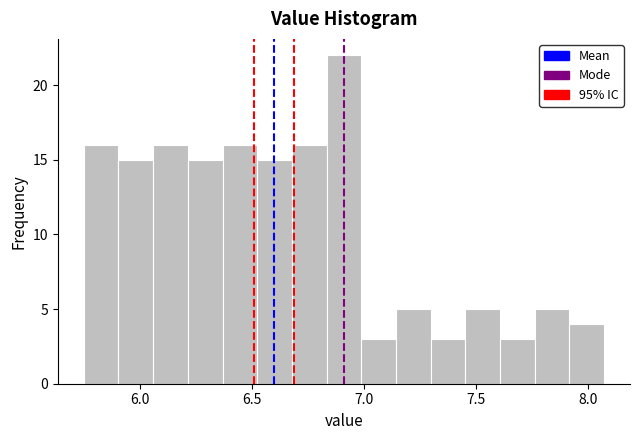

Around what value on the x-axis is the tallest bar? Give the approximate position of its centre, as read against the axis.

6.90